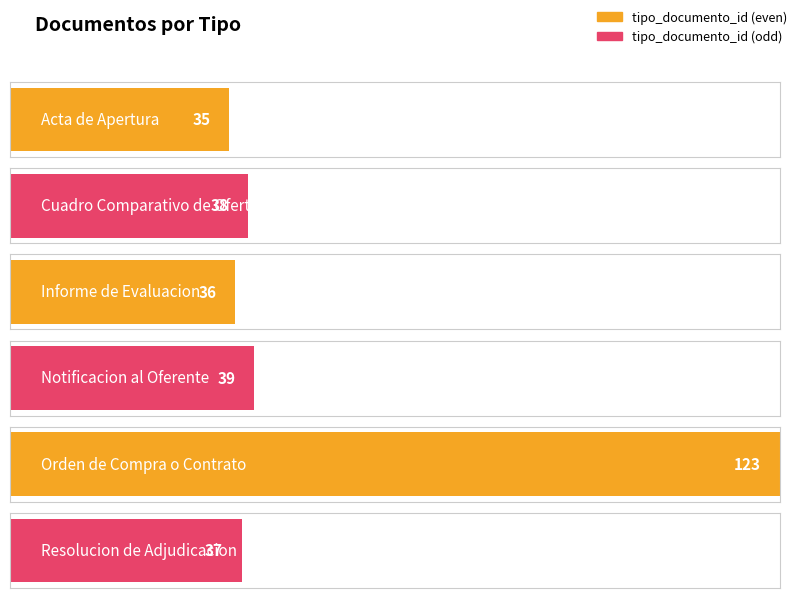

What is the change in value from Acta de Apertura to Notificacion al Oferente?

+4